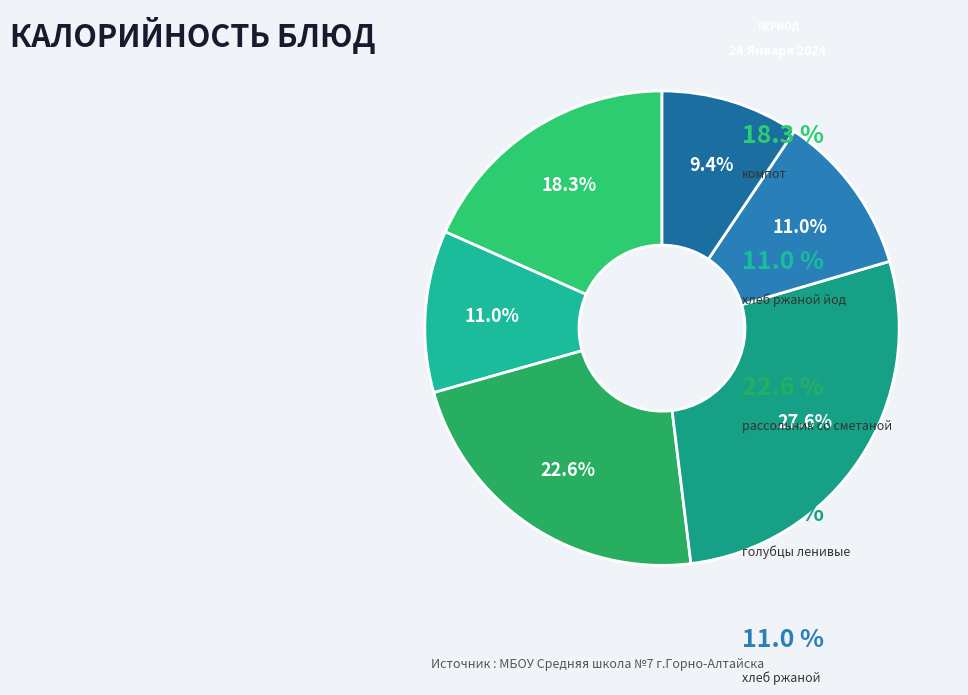

Rank the categories by value from lowest to highest.

чай с/с с С, хлеб ржаной йод, хлеб ржаной, компот, рассольник со сметаной, голубцы ленивые